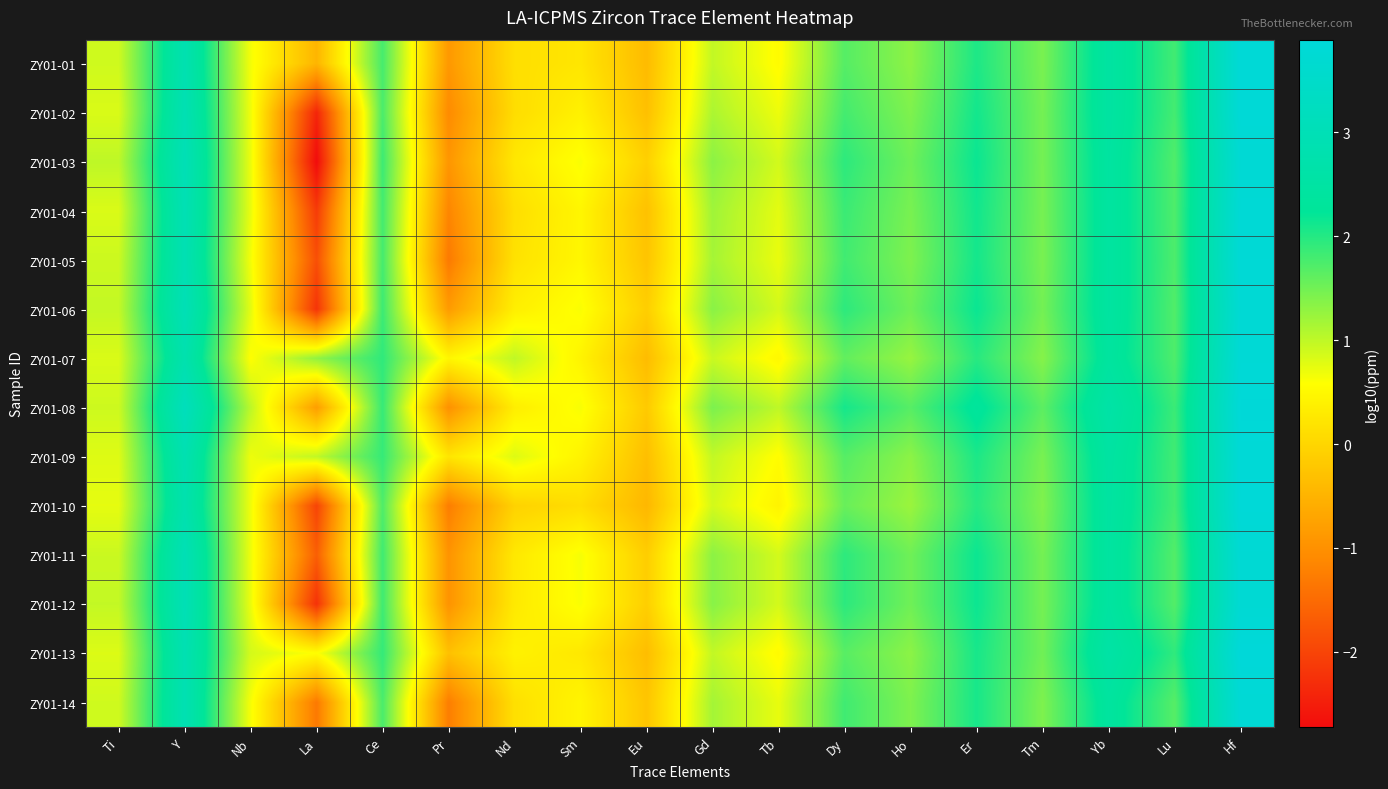

What is the spread (max minus min) of values at Tm?

0.3